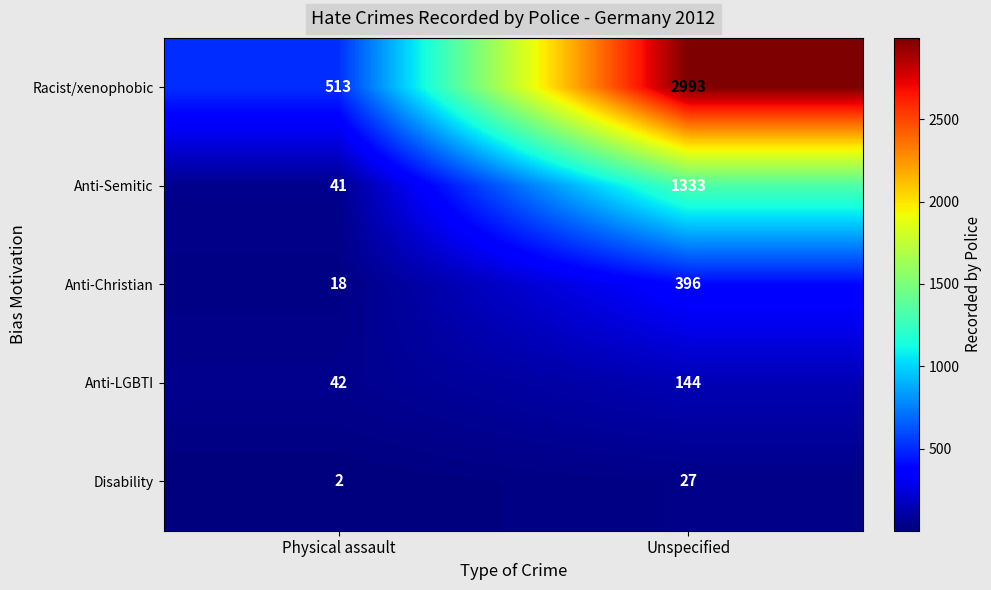

The Anti-Christian series shows 396 at Unspecified. True or false?

True